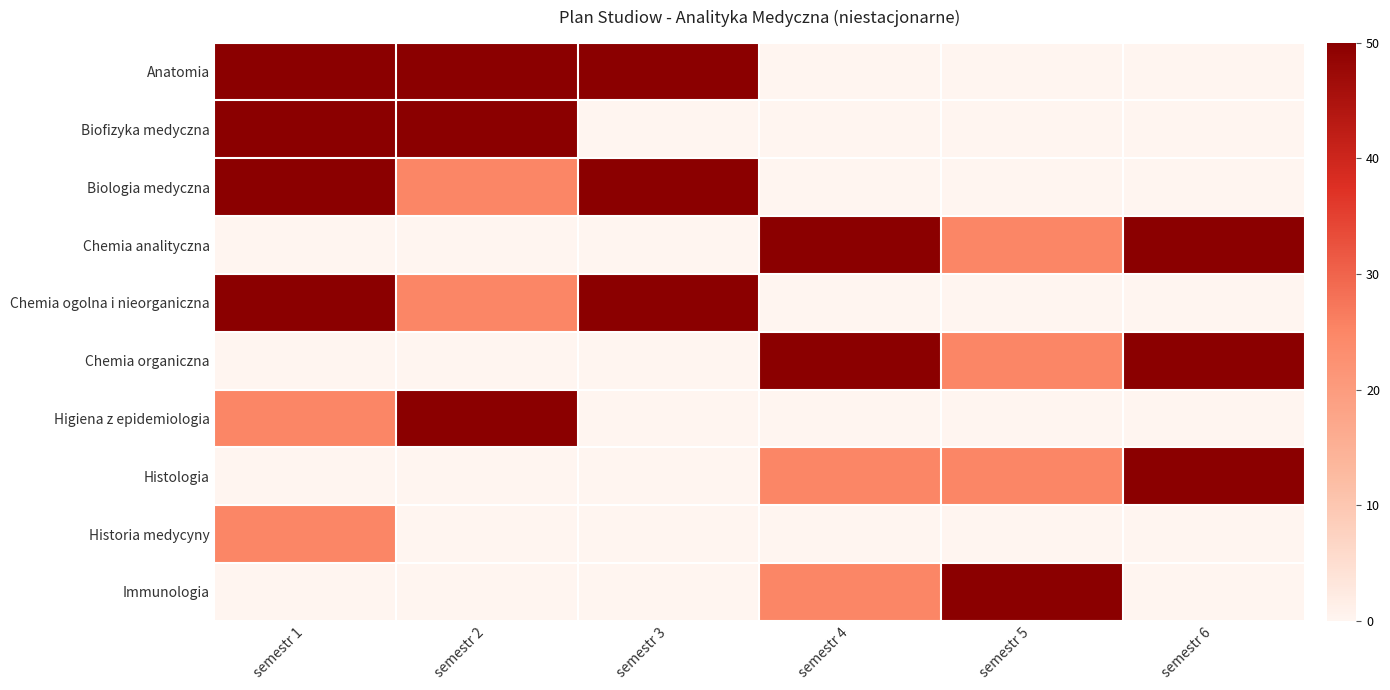

Count the number of data series in this chart.

10